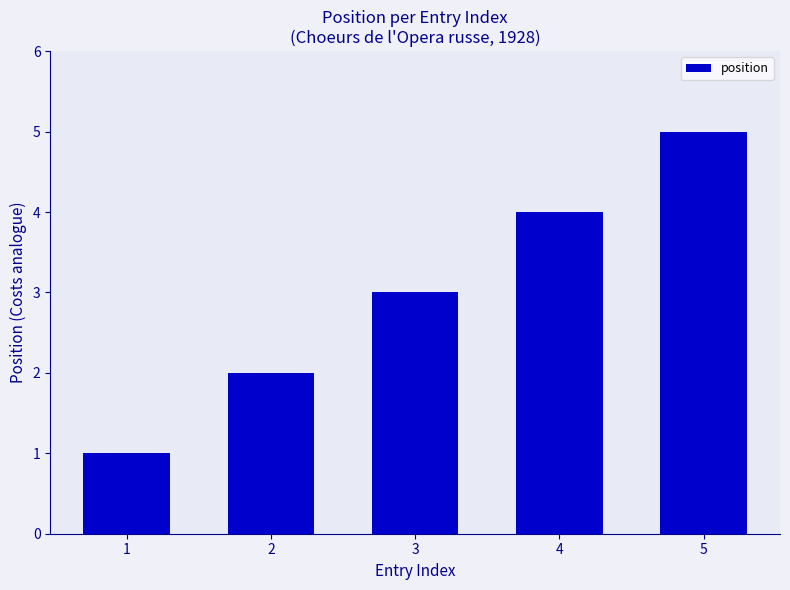

List the labels in order of value, smallest first.

1, 2, 3, 4, 5